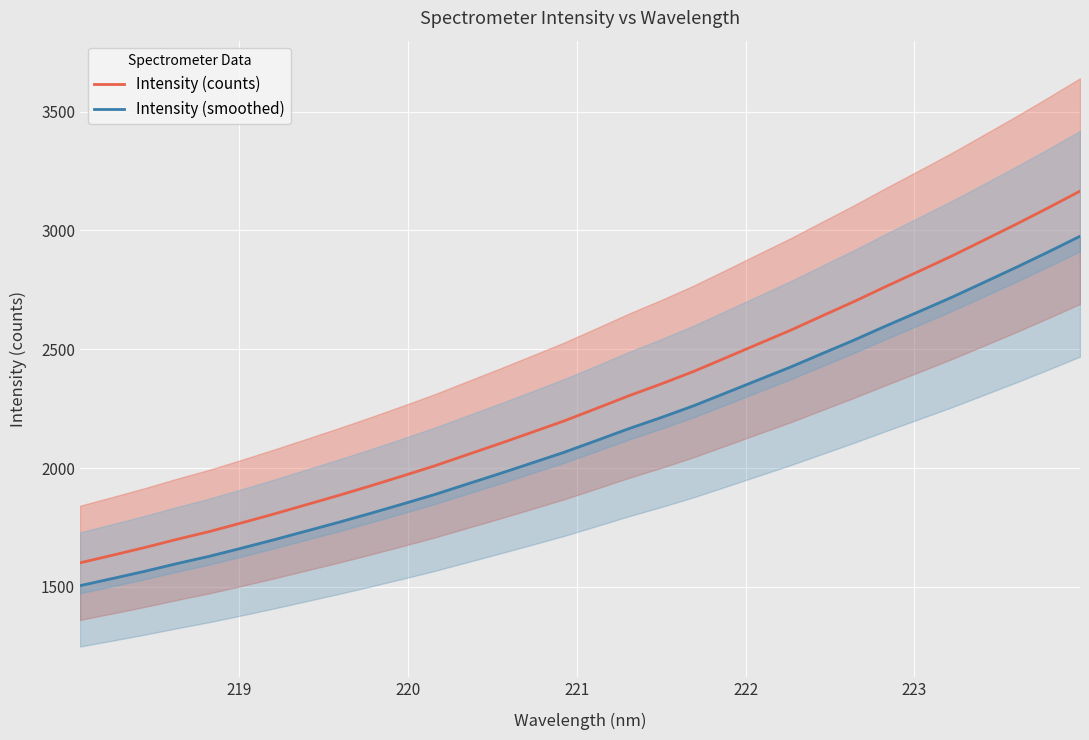

What is the maximum value for Intensity (counts)?

3165.5